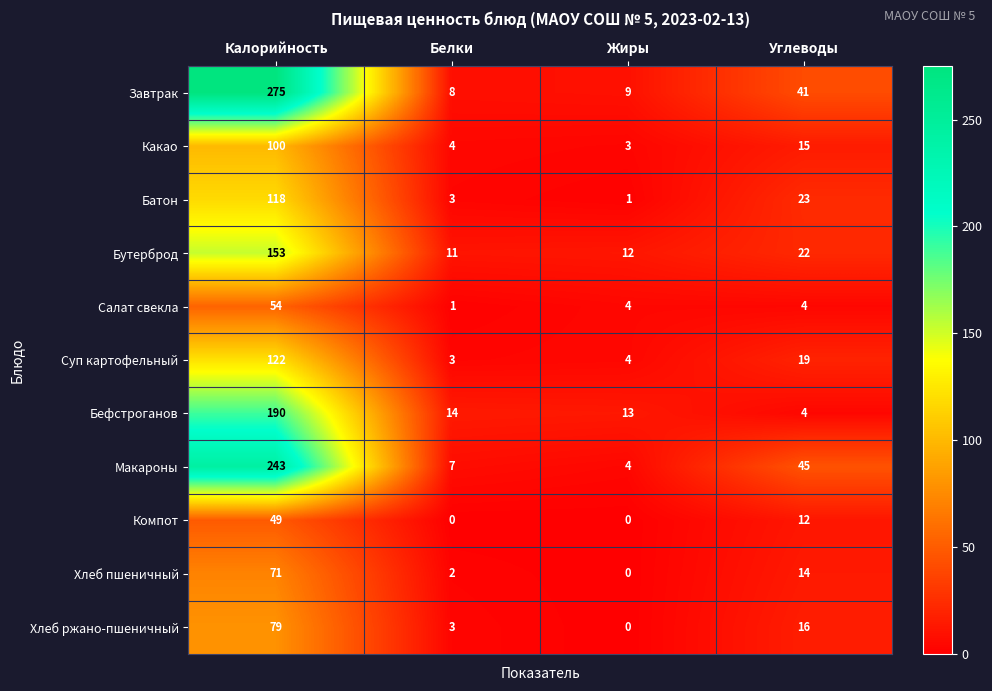

Which category has the lowest value in the Салат свекла series?

Белки